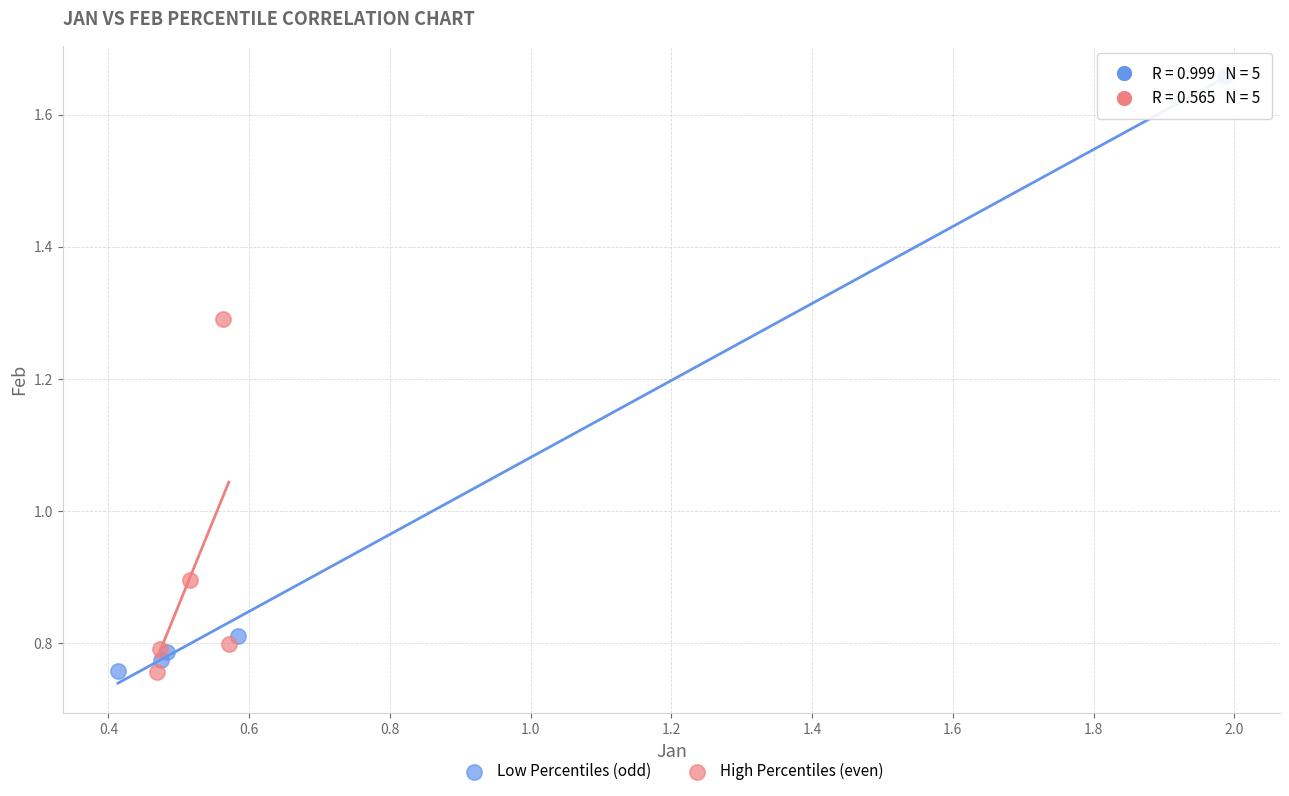

Which series has the largest Y range (max minus min)?

Low Percentiles (odd)